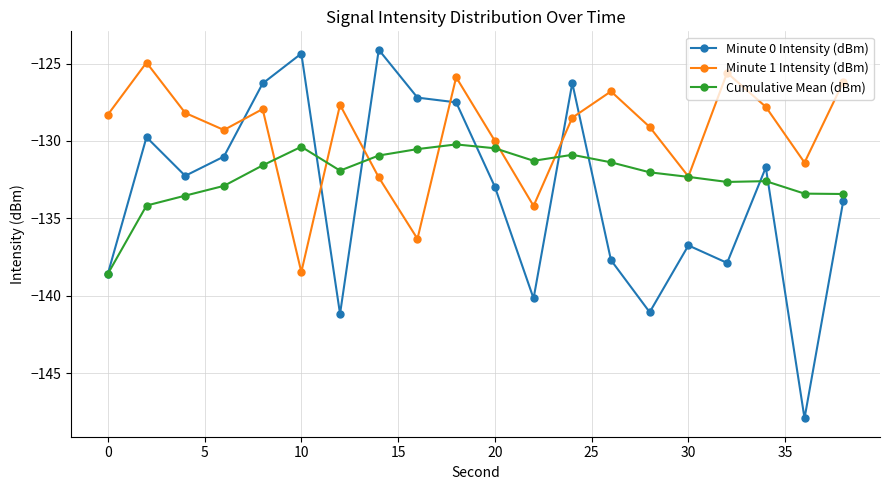

What is the minimum value for Minute 0 Intensity (dBm)?

-147.9